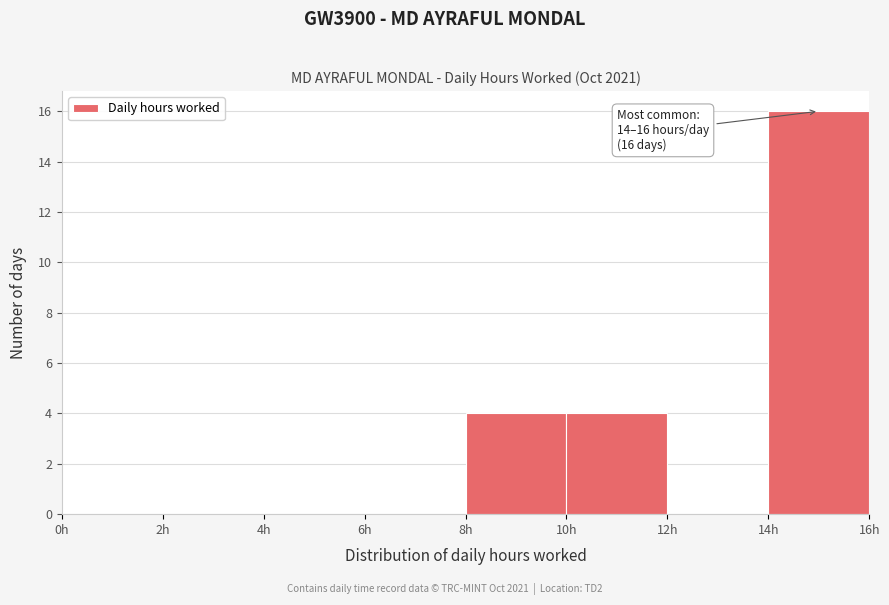

Over which range of the x-axis is the bar tallest?

14 to 16